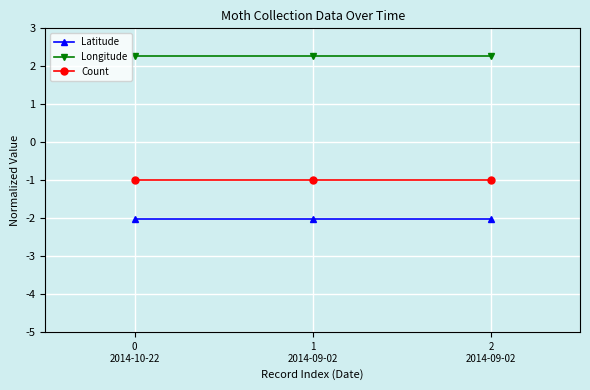

Rank the series by their maximum value, from highest to lowest.

Longitude, Count, Latitude